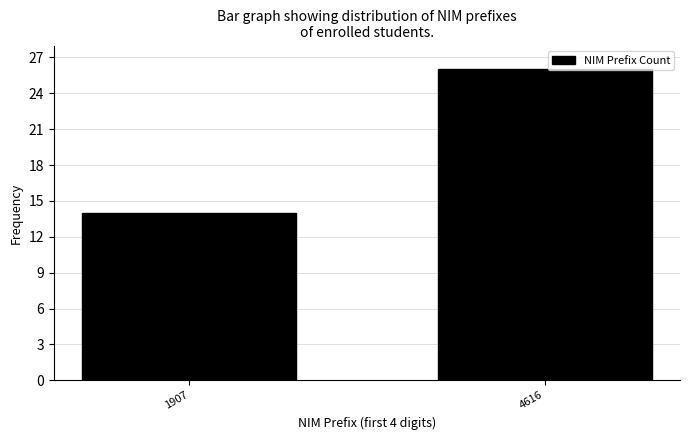

Reading right to left, list all the values displayed in this chart.

4616=26	1907=14